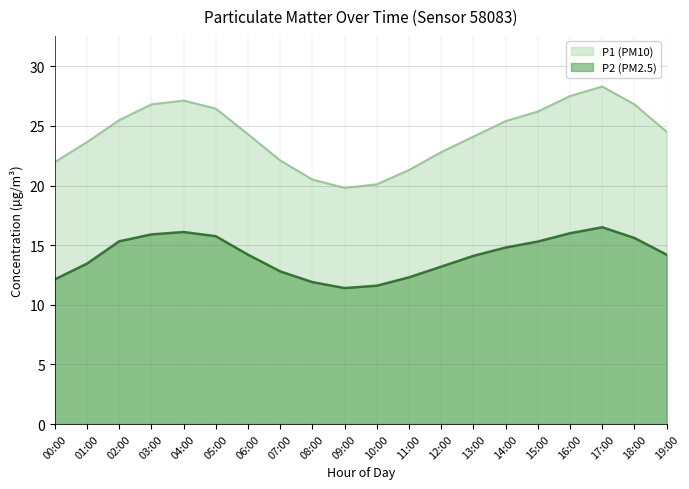

Where is the first local minimum for P2?

09:00